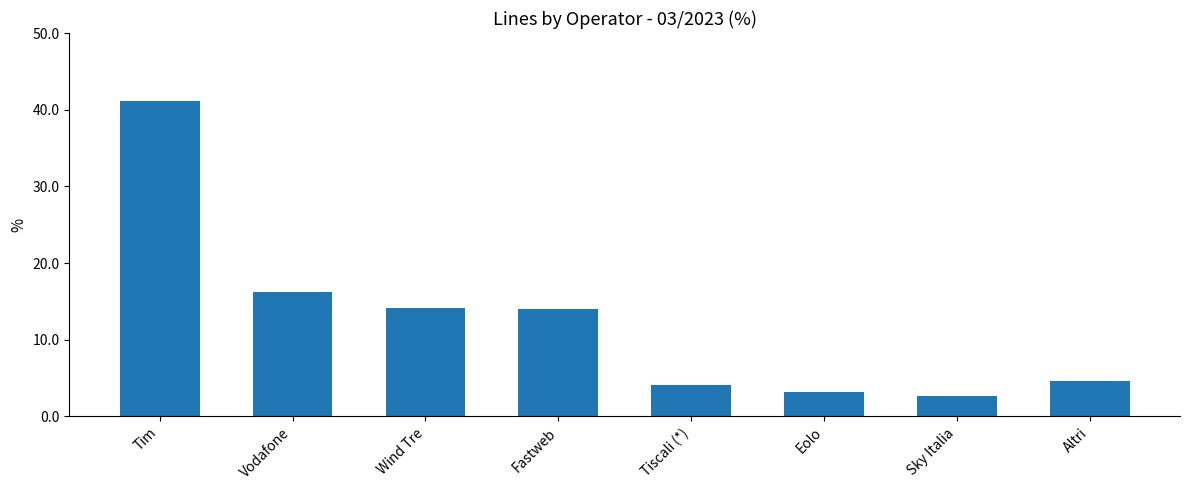

What is the minimum value shown in the chart?

2.7